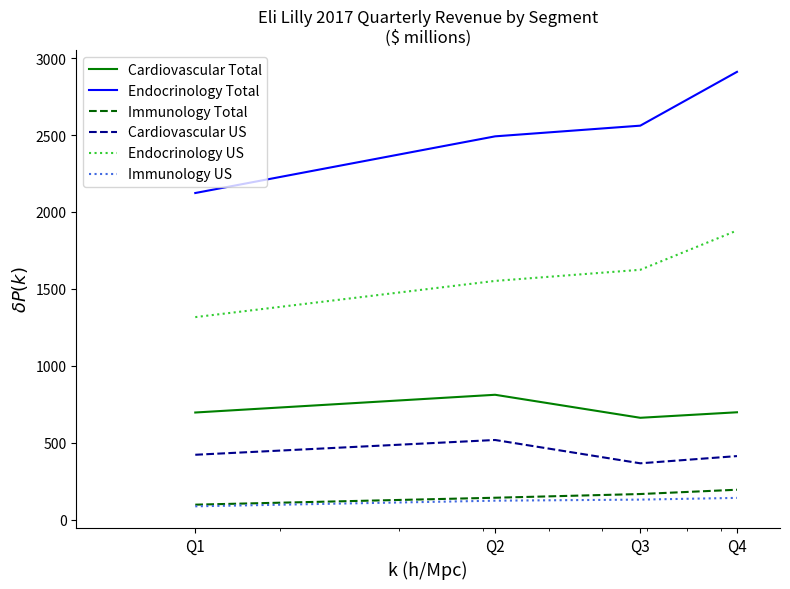

Which series has the largest total across all categories?

Endocrinology Total